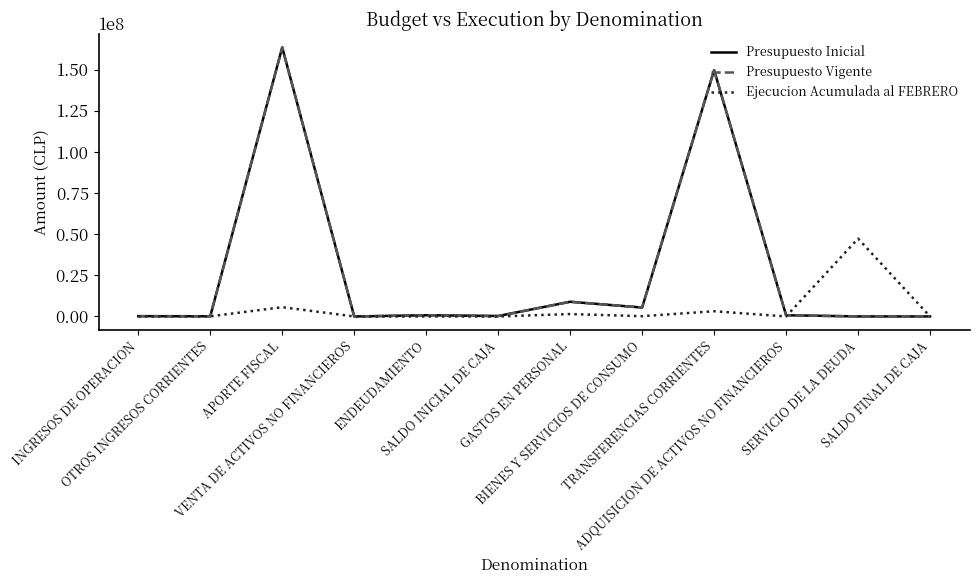

Does the chart have visible grid lines?

No